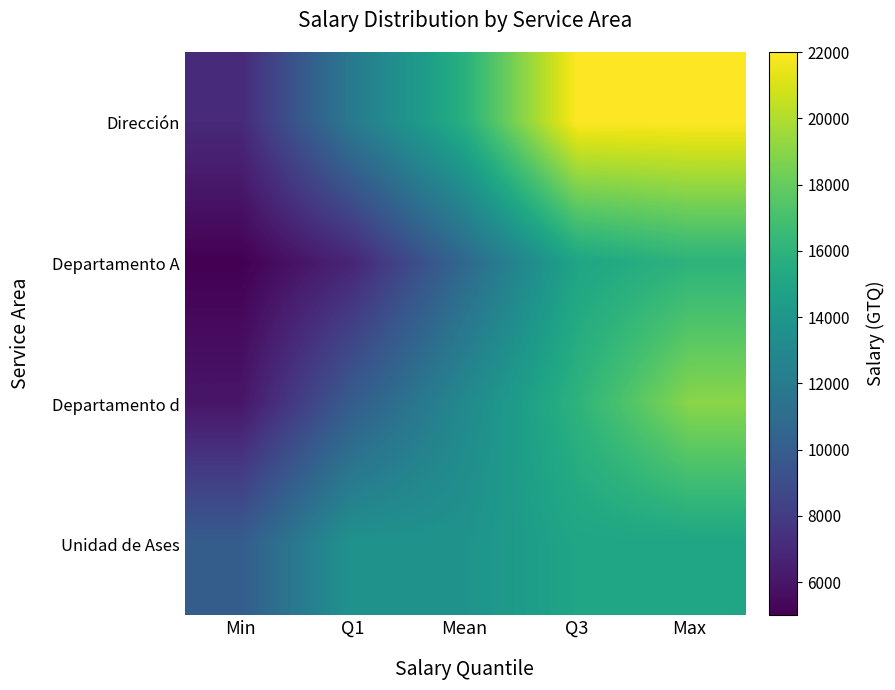

Between Max and Q1, which is larger?

Max